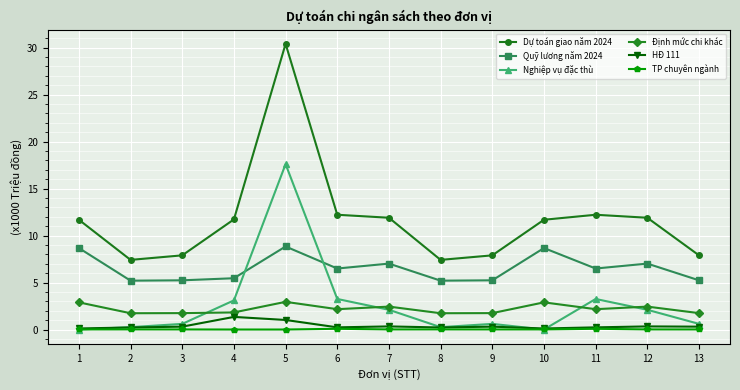

What is the greatest value displayed?

30.4